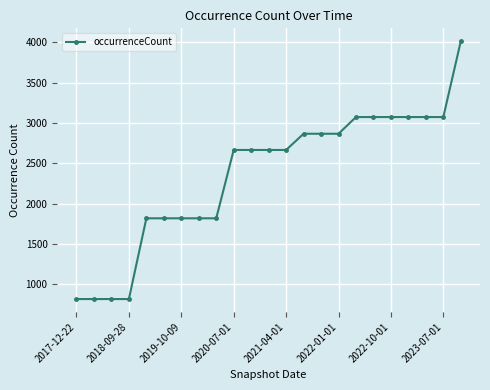

What is the greatest value displayed?

4015